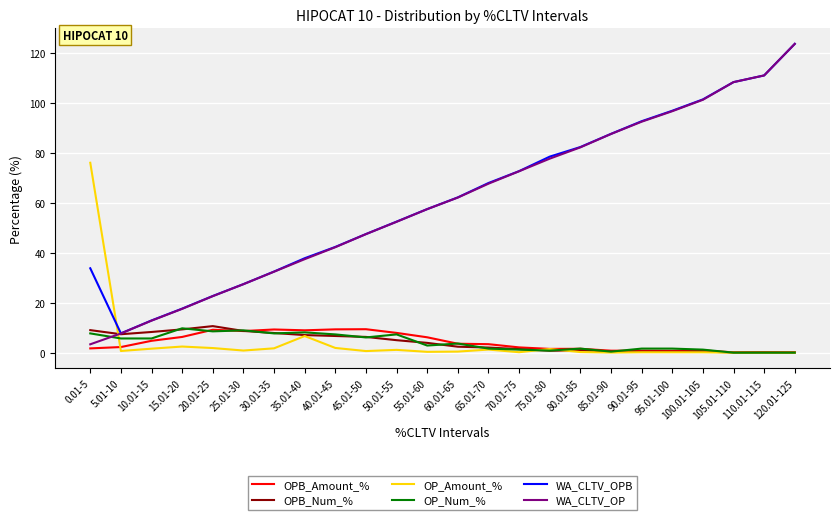

At which label does WA_CLTV_OP first exceed 62?

60.01-65